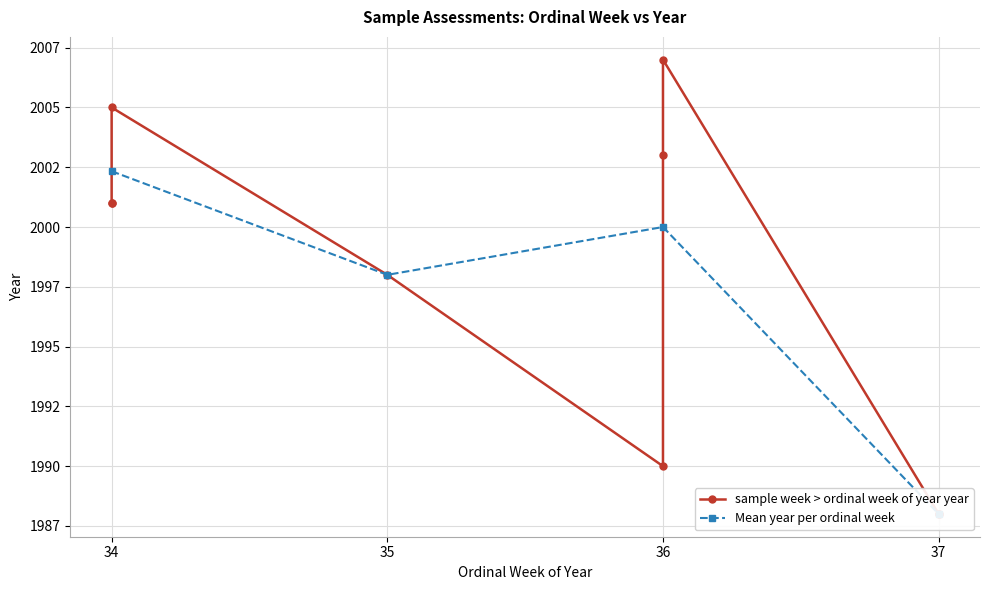

Read the value at 34, to the nearest 5.

2000